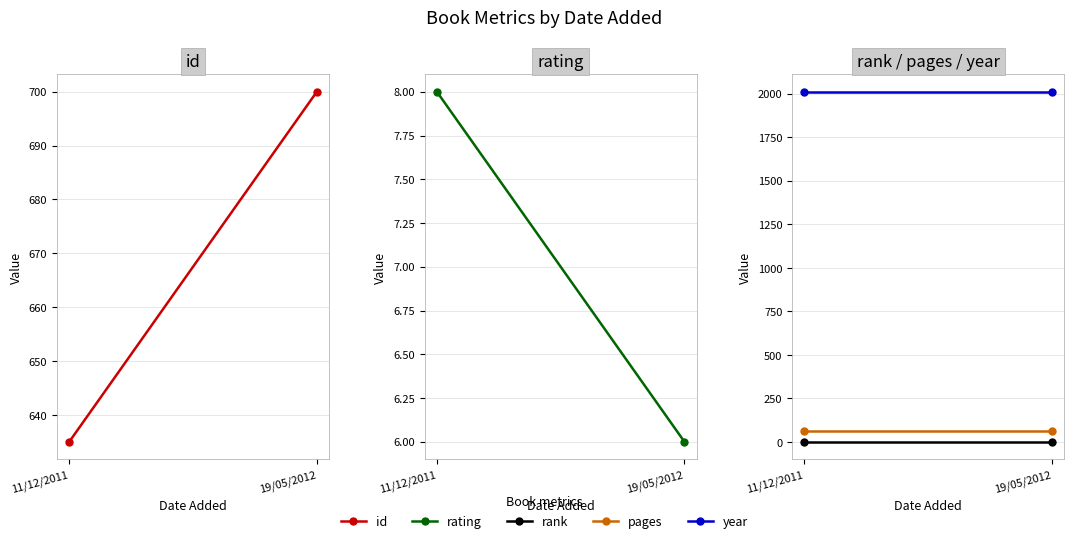

At which category is the sum across all series the highest?

19/05/2012